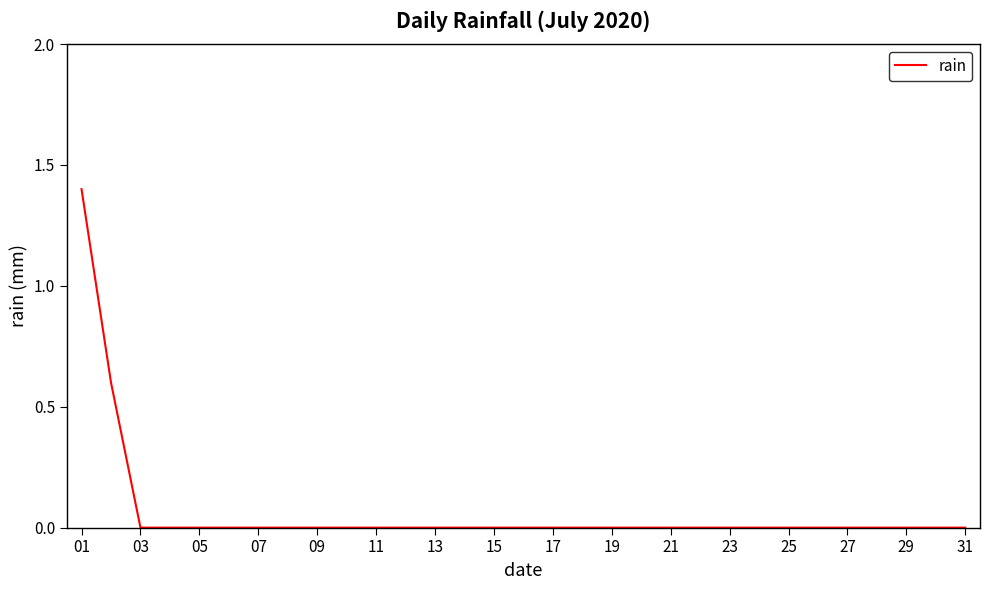

What is the difference between the maximum and minimum values?

1.4